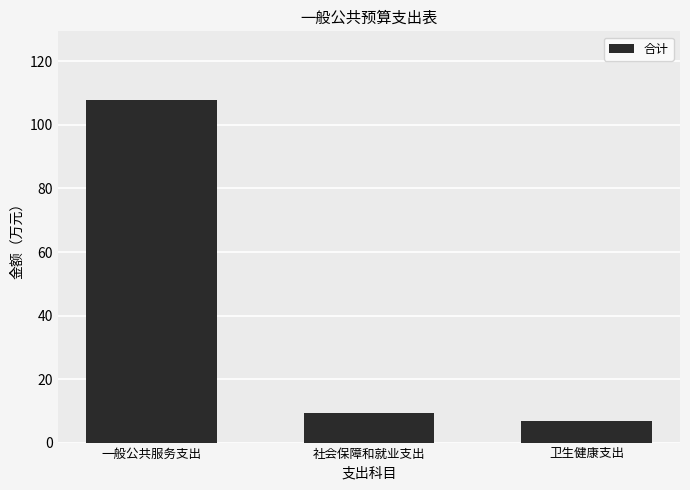

Reading left to right, list all the values displayed in this chart.

107.9	9.4	6.7